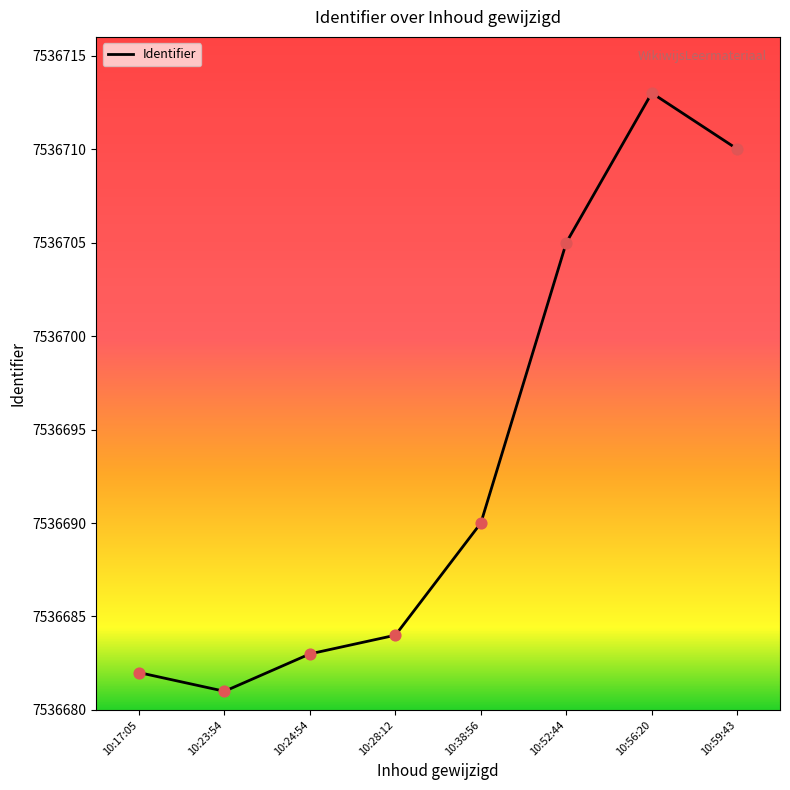

Between 10:23:54 and 10:24:54, which is larger?

10:24:54